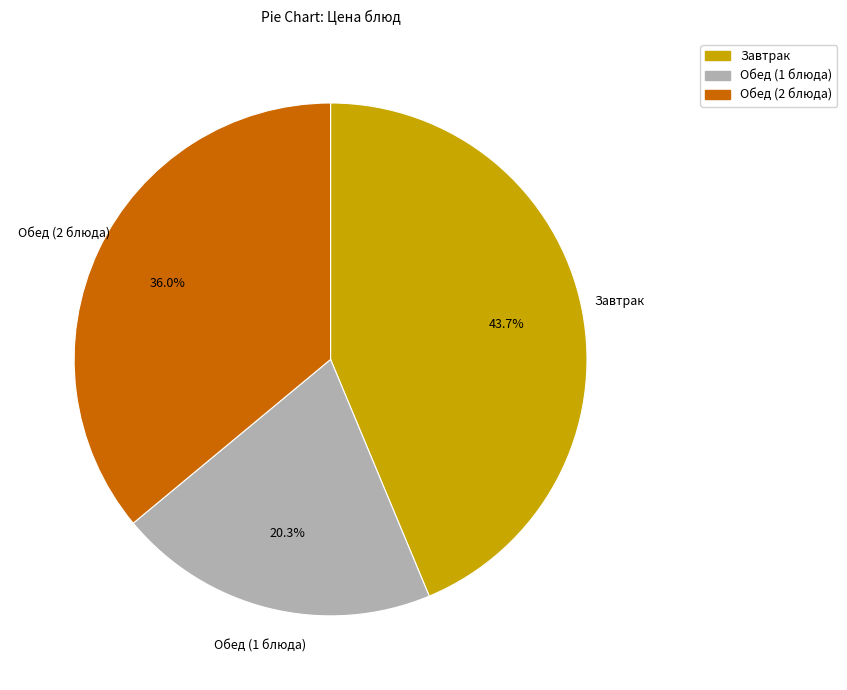

Is there any slice that represents more than half of the pie?

No